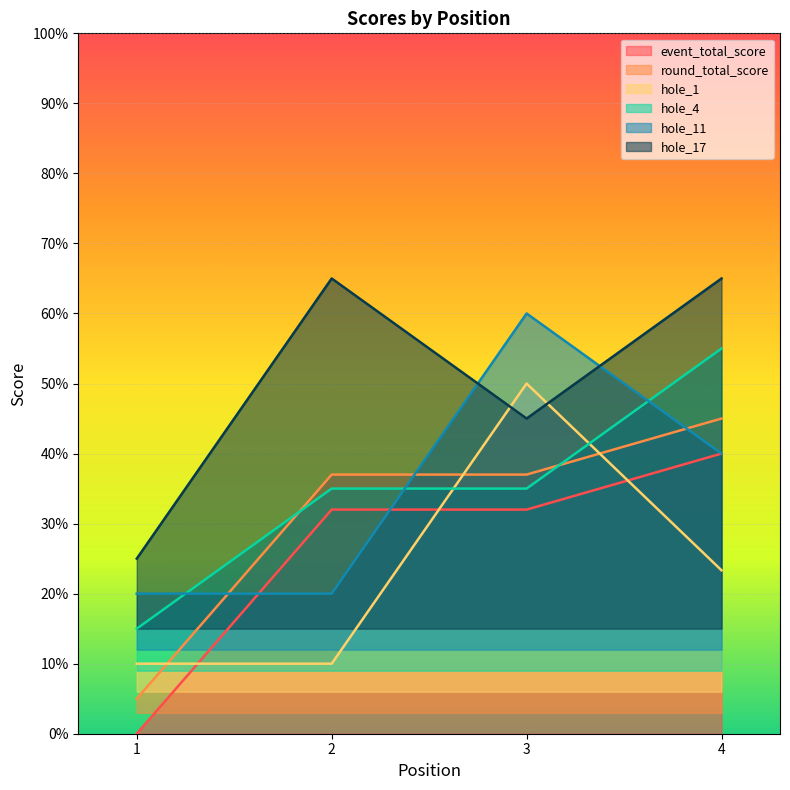

Which series has the widest spread of values?

event_total_score